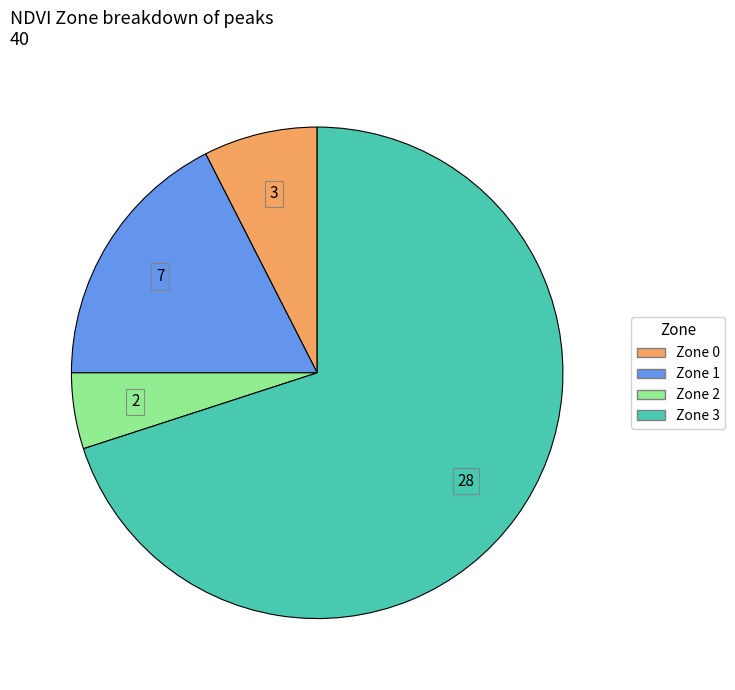

Is it true that Zone 0 is 1% of the pie?

False